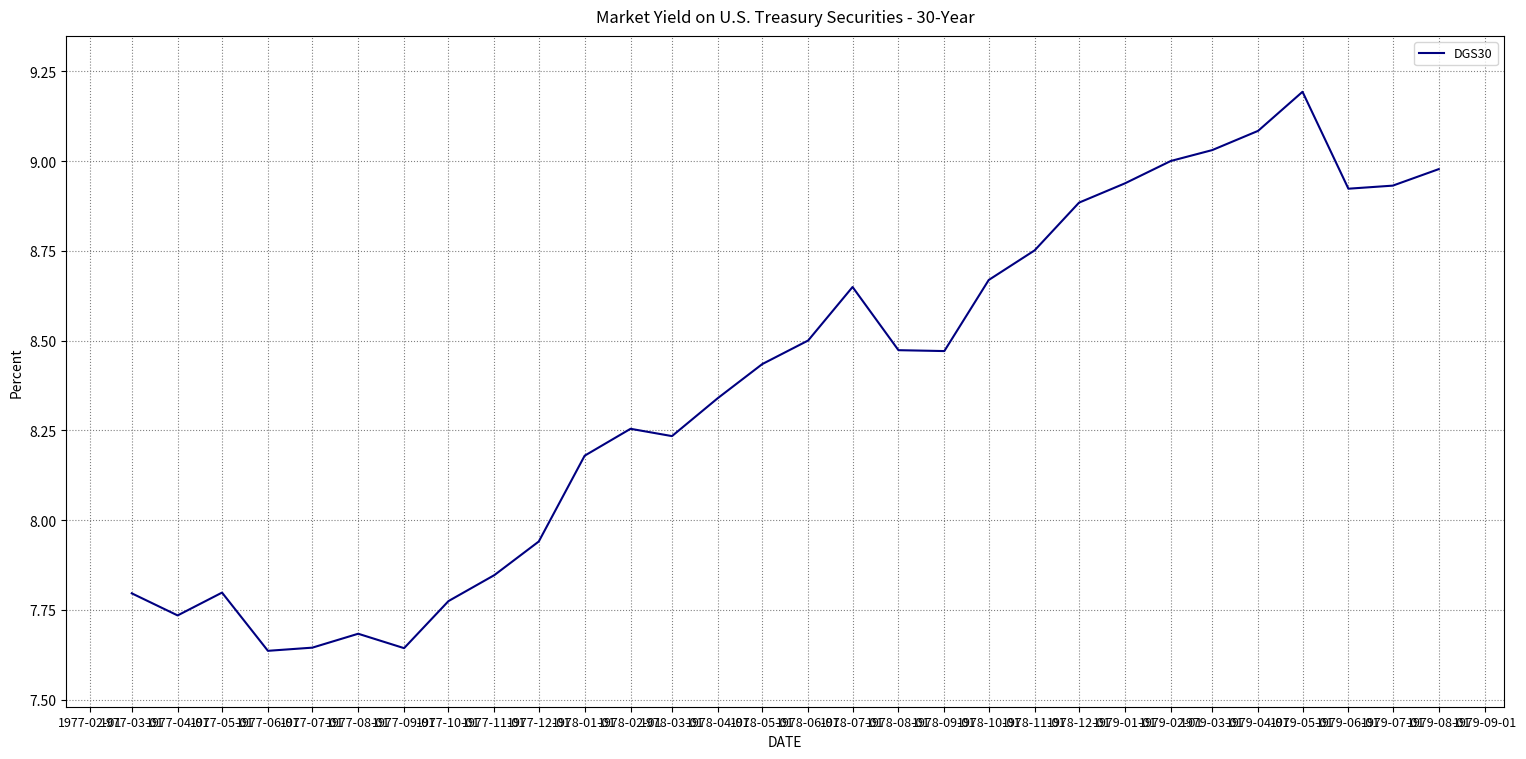

Is it true that the value at 1978-08-01 is 2.6?

False